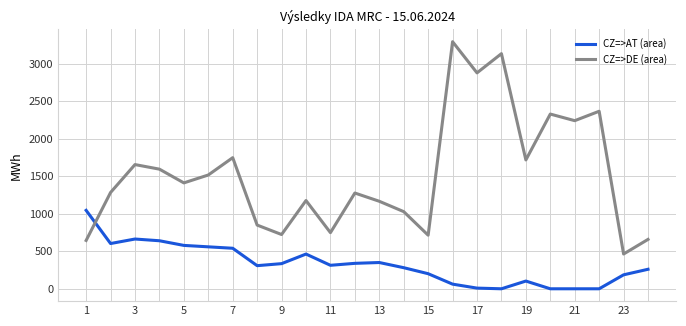

Rank the series by their maximum value, from highest to lowest.

CZ=>DE (area), CZ=>AT (area)